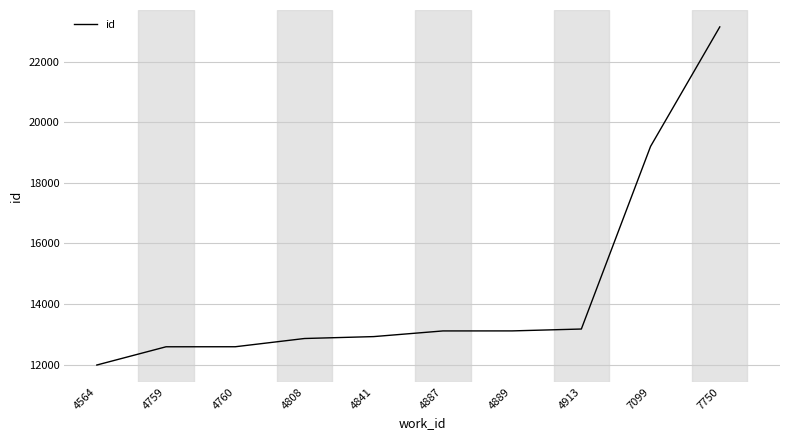

Is it true that the value at 7099 is 19203?

True